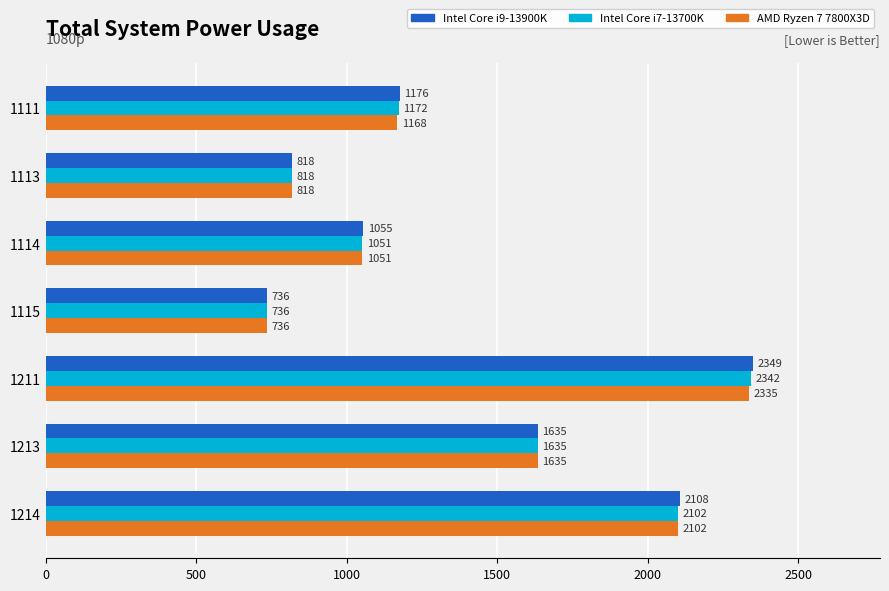

At which category is the sum across all series the highest?

1211